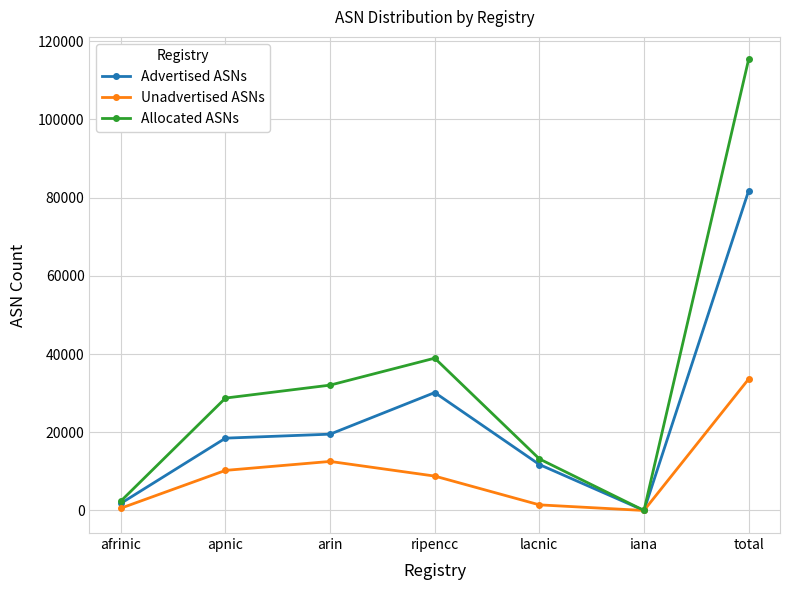

How many distinct data groups are displayed?

3